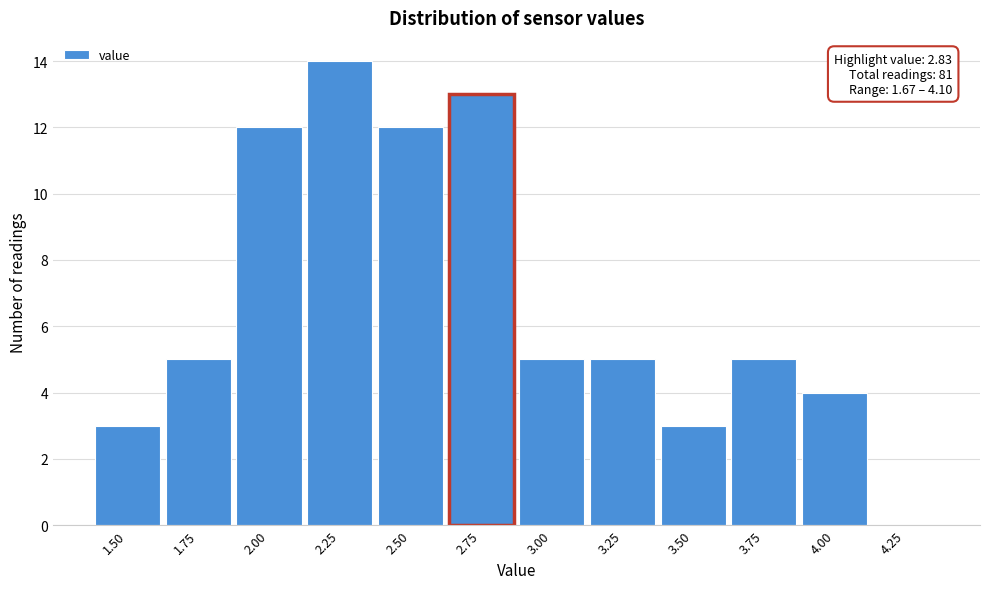

Reading left to right, extract all data points from this chart.

1.50=3	1.75=5	2.00=12	2.25=14	2.50=12	2.75=13	3.00=5	3.25=5	3.50=3	3.75=5	4.00=4	4.25=0